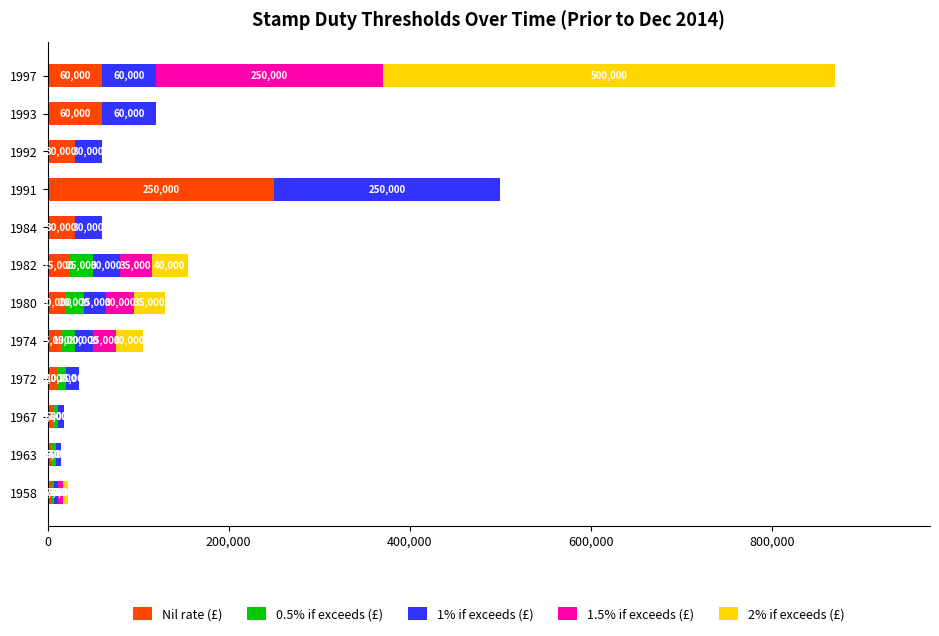

Read the Nil rate (£) value at 1980.

20000